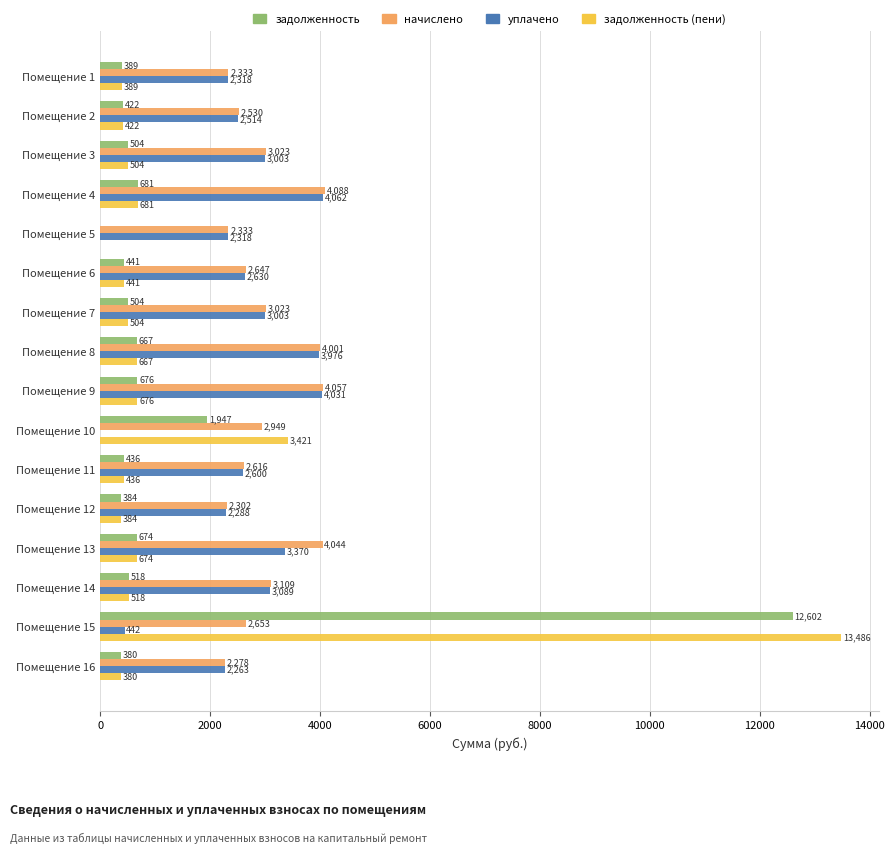

What are all the series names shown in the legend?

задолженность, начислено, уплачено, задолженность (пени)